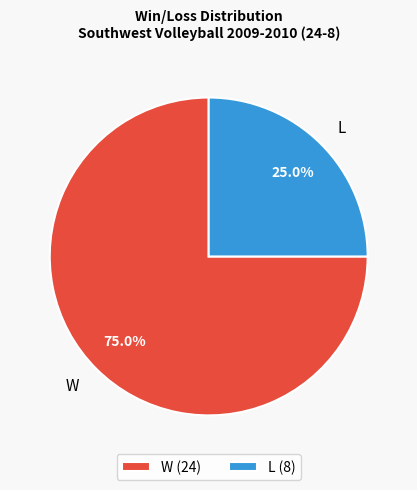

Which category has the biggest portion of the pie?

W